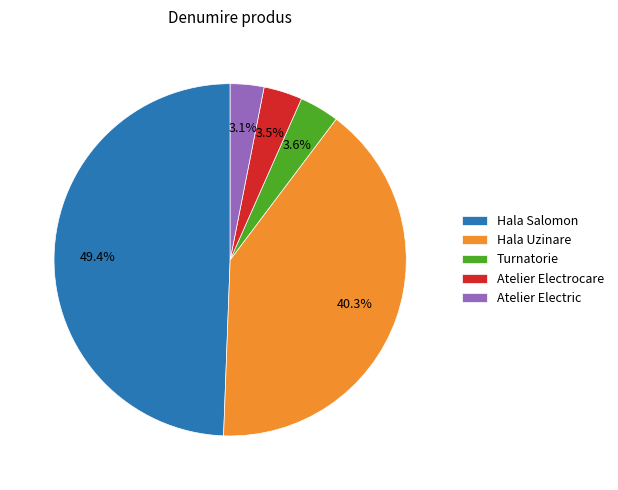

What portion of the pie excludes Atelier Electrocare?

96.5%